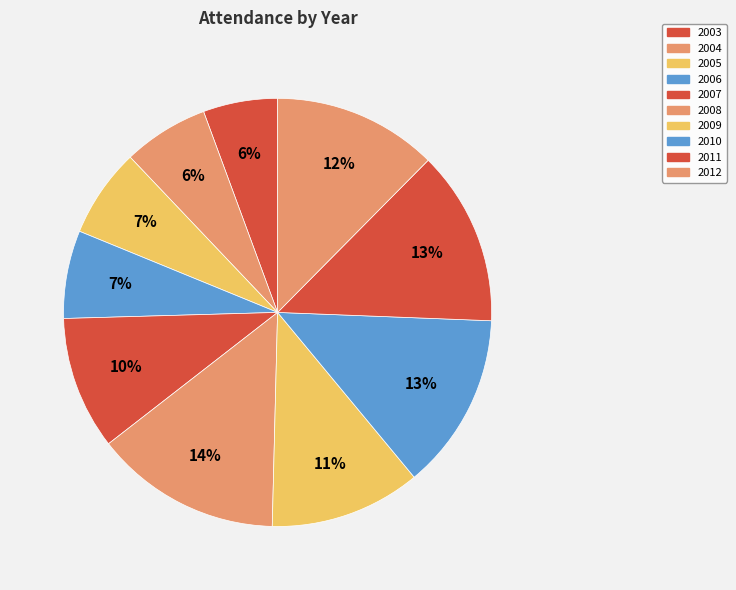

Count the number of slices in the pie.

10